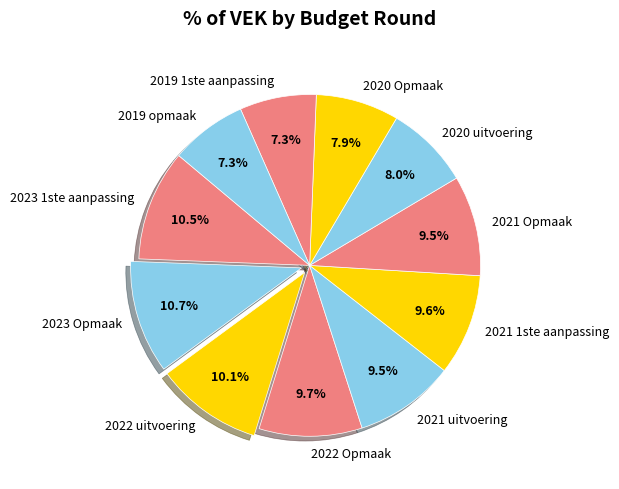

Which has a higher value, 2021 uitvoering or 2020 Opmaak?

2021 uitvoering